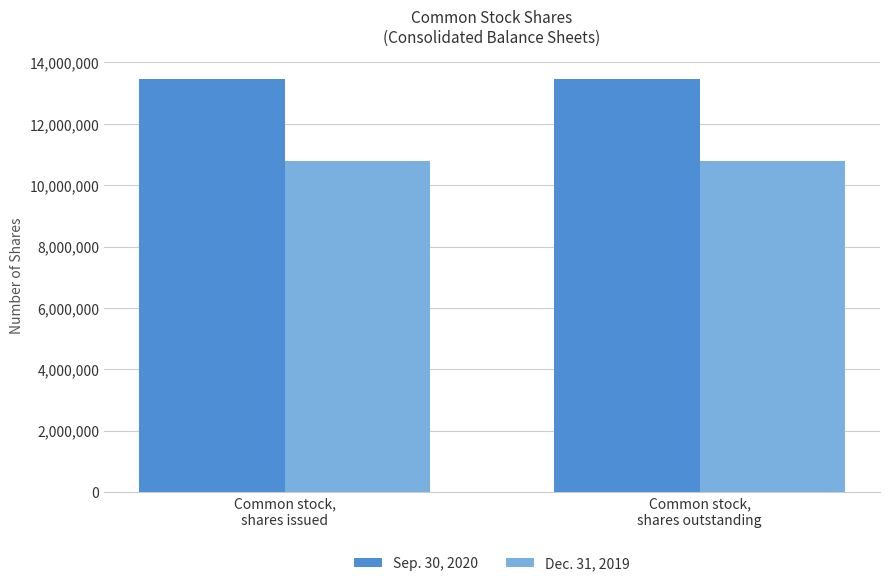

How many bars are there in total?

4